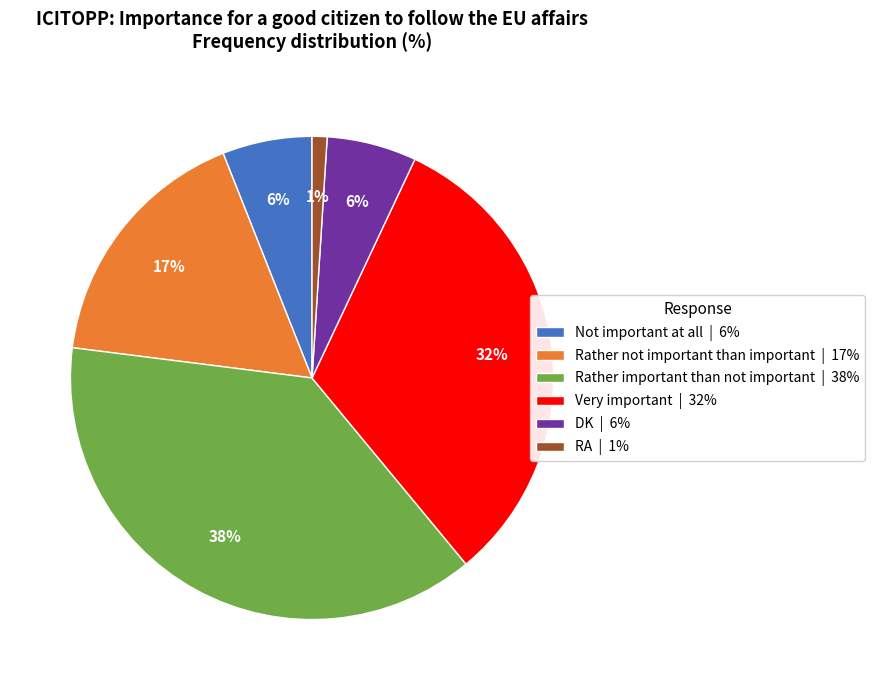

Do Rather not important than important | 17% and Very important | 32% together represent more than half of the pie?

No